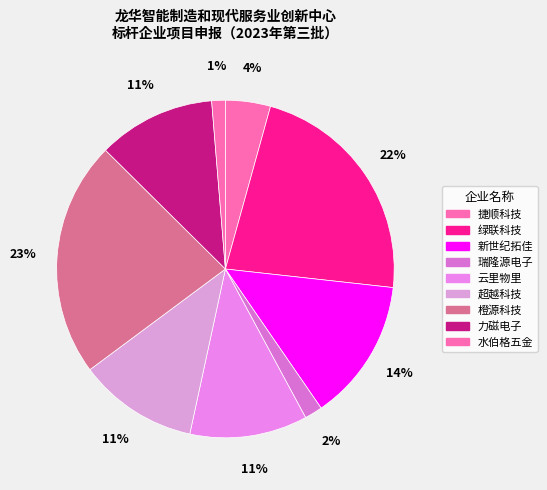

How many slices are in this pie chart?

9